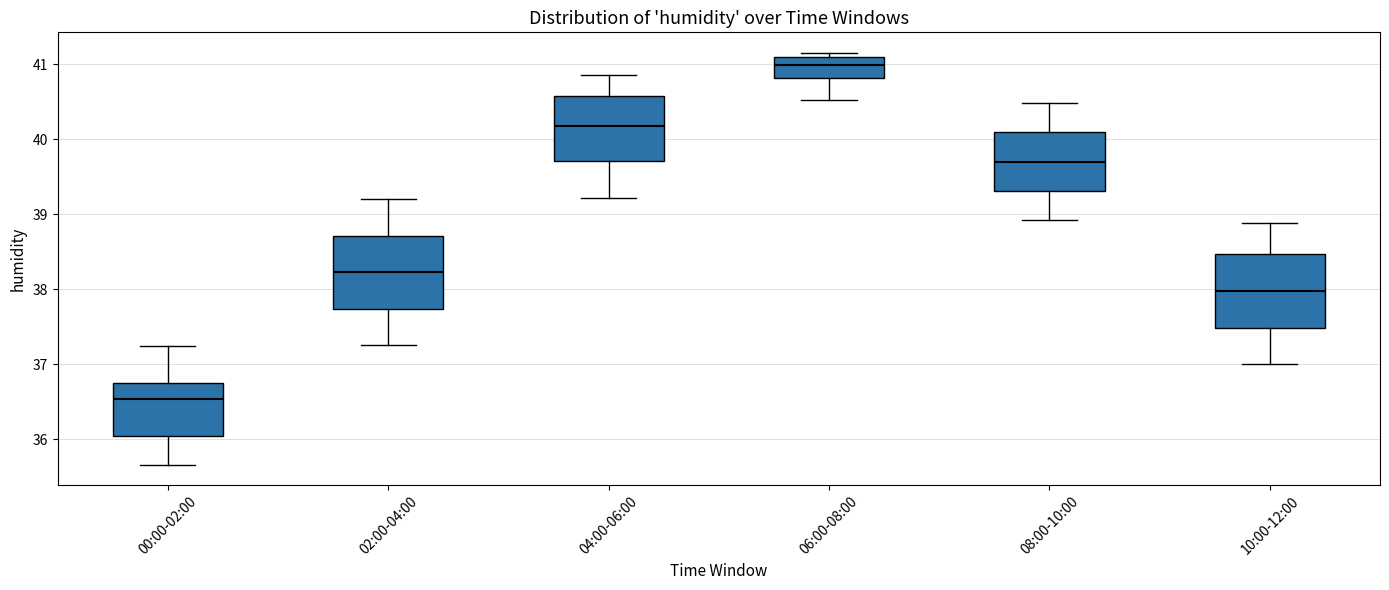

Which box has the lowest median line?

00:00-02:00